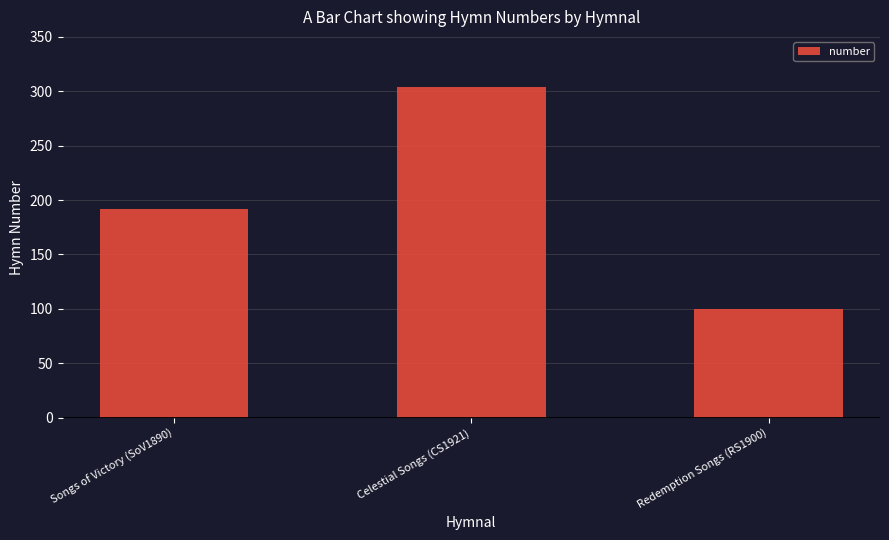

Rank the categories by value from highest to lowest.

Celestial Songs (CS1921), Songs of Victory (SoV1890), Redemption Songs (RS1900)